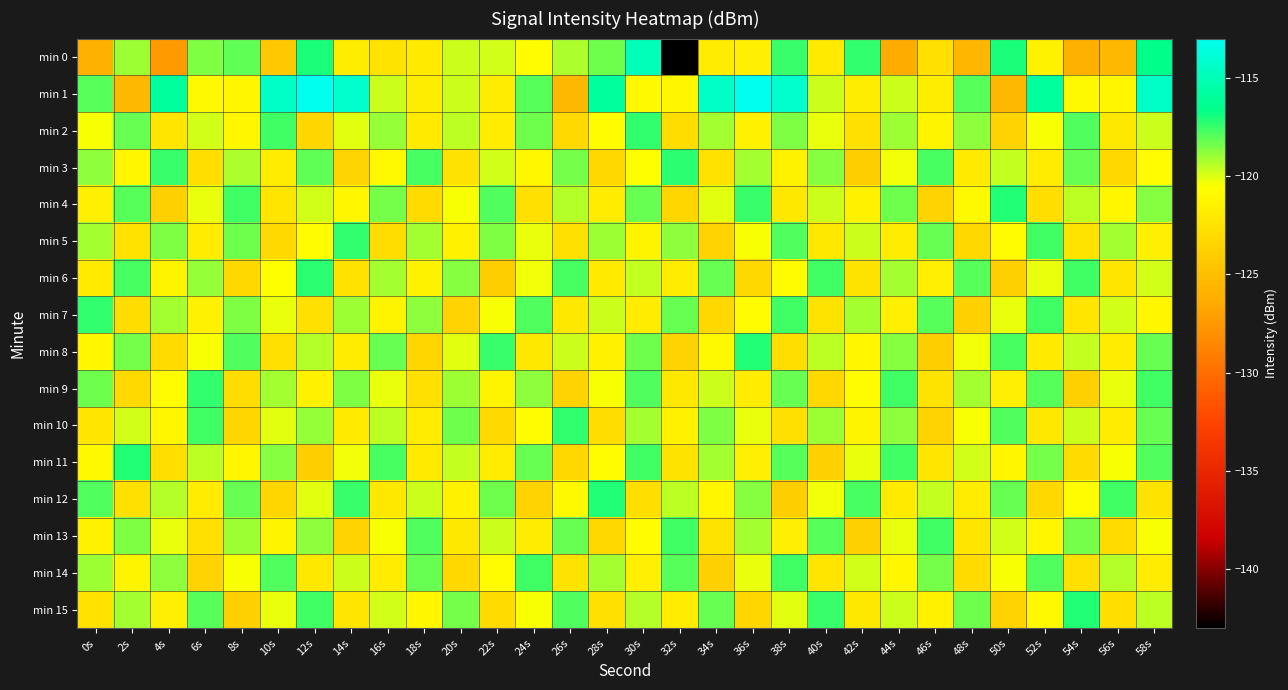

Which label corresponds to the smallest value in the chart?

32s